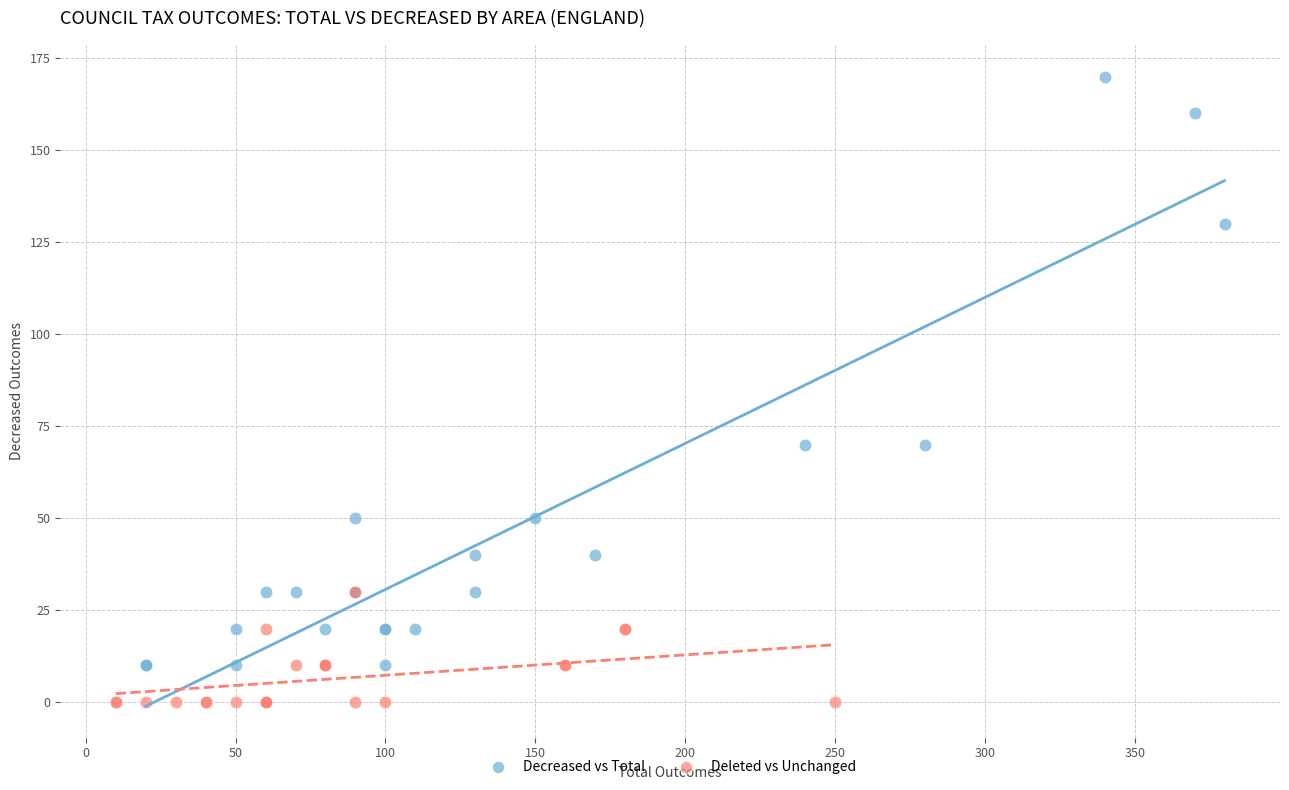

Which series contains the highest Y value?

Decreased vs Total